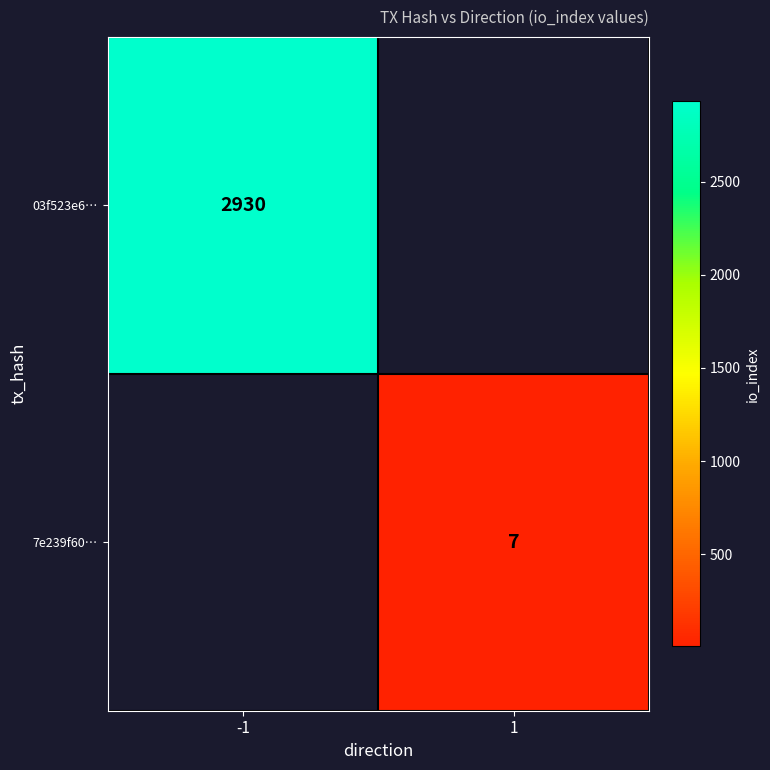

What is the maximum value shown in the chart?

2930.0